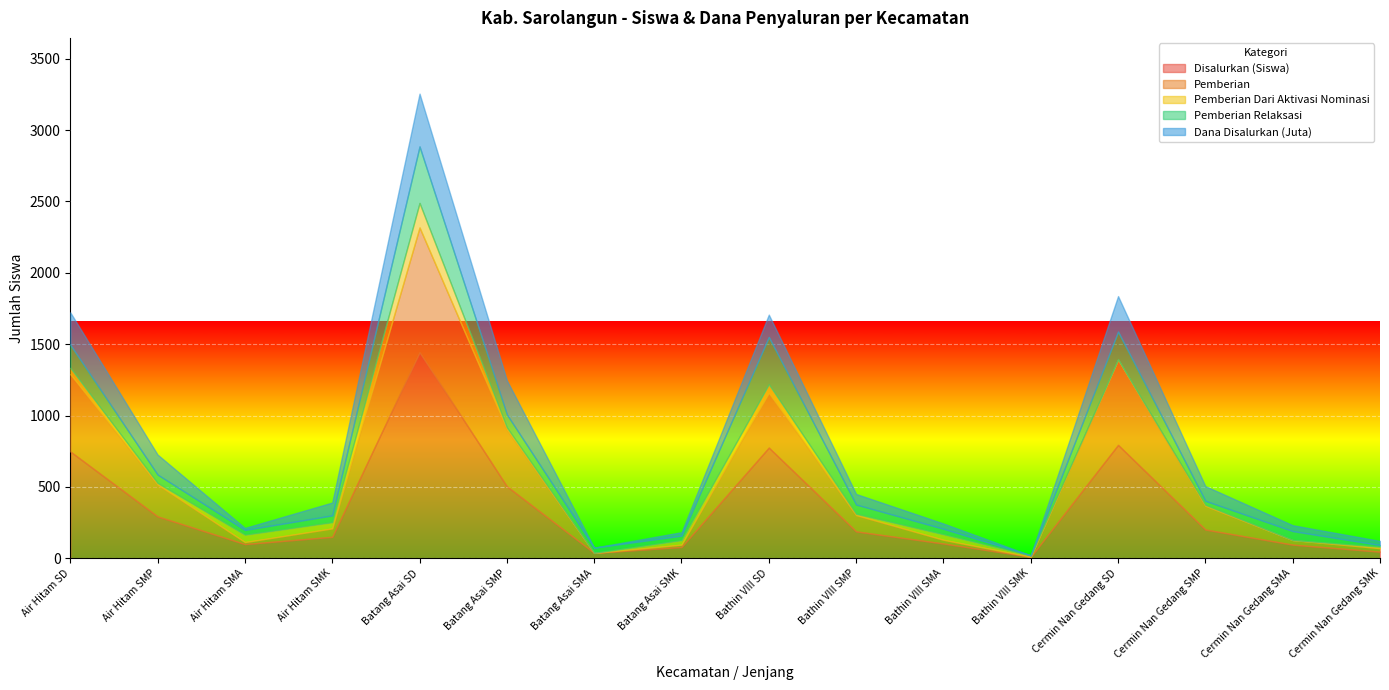

How many positive values does the Pemberian series have?

14